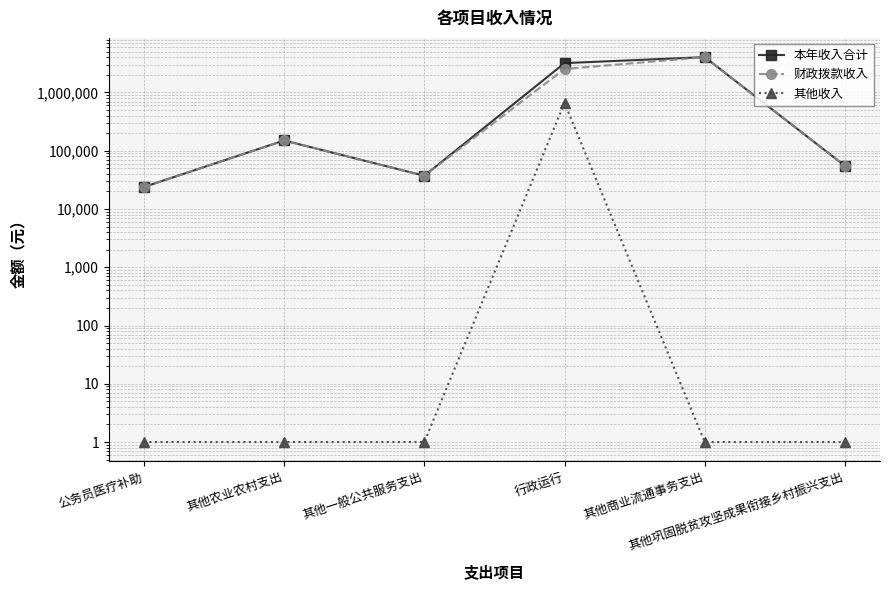

True or false: 财政拨款收入 and 其他收入 cross at least once.

False